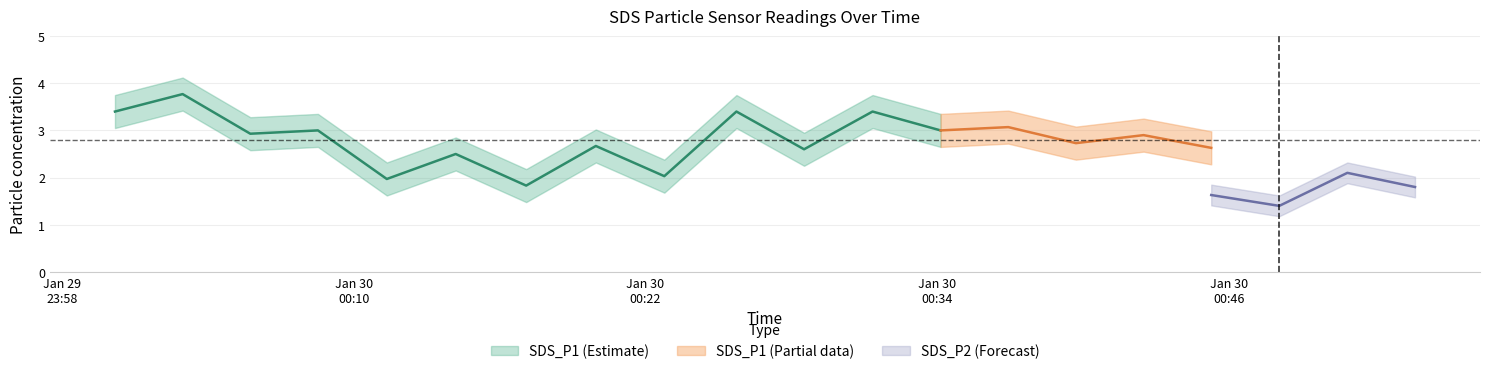

At how many categories does at least one series exceed 2?

17